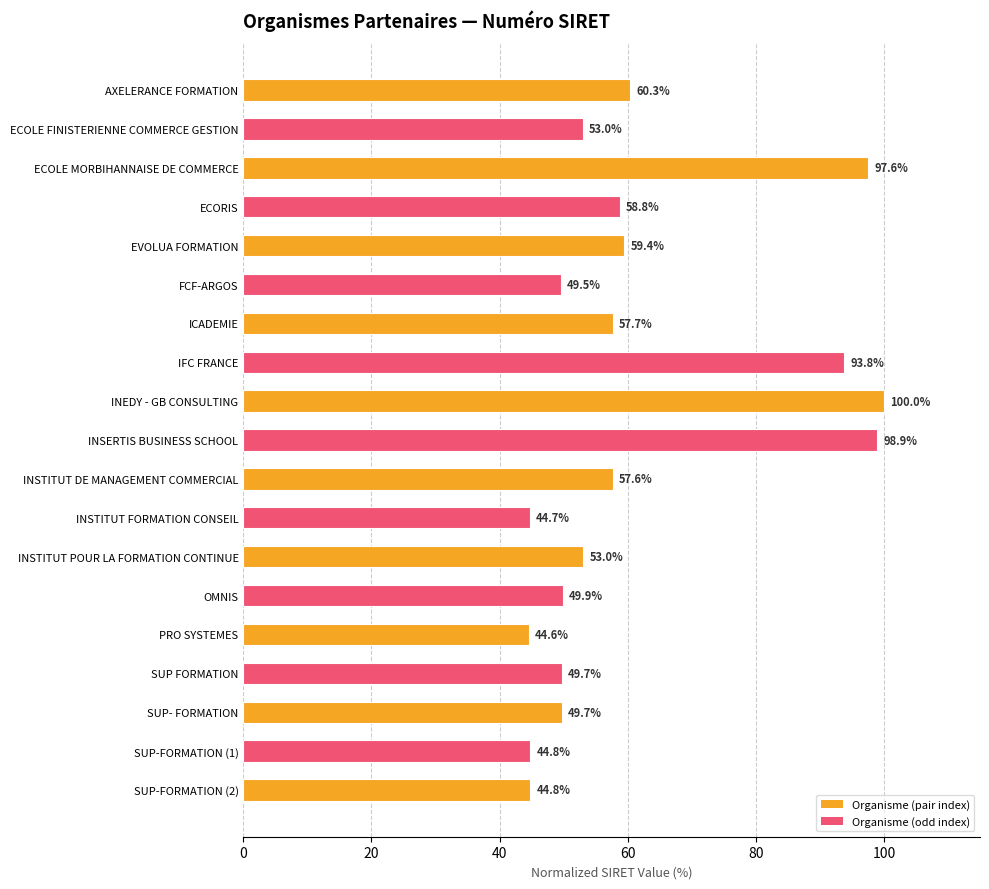

What is the average value?

61.5